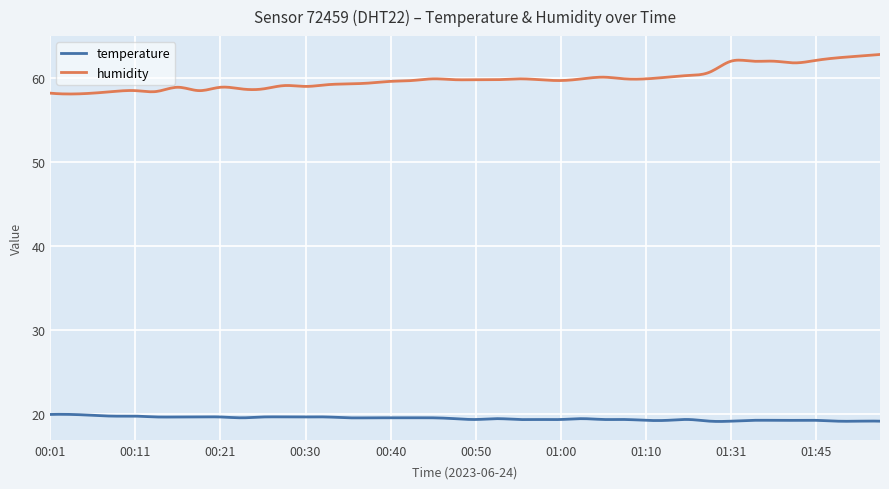

List the series in order of their overall mean, lowest first.

temperature, humidity